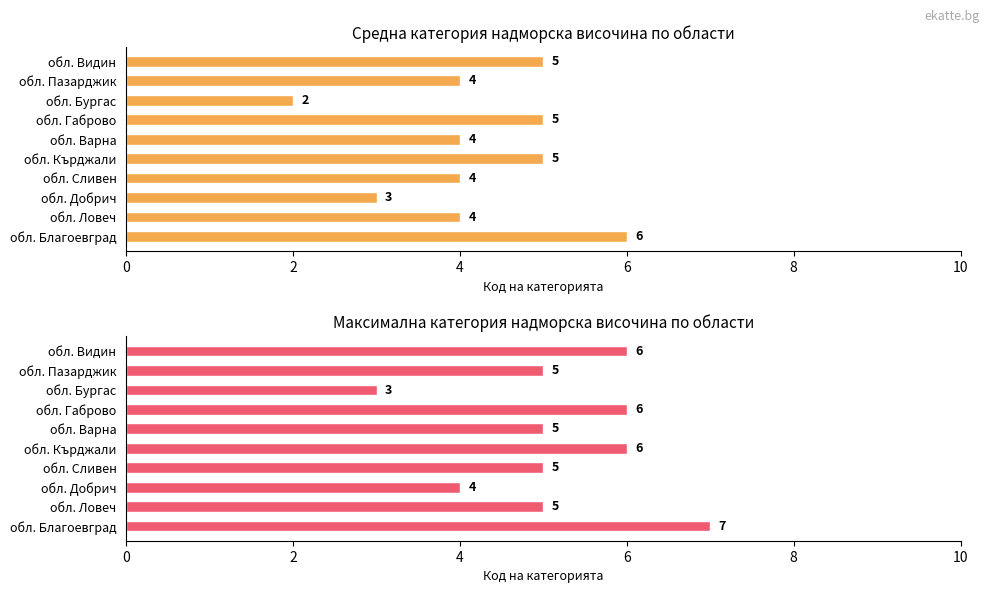

Between обл. Сливен and обл. Варна, which series saw the biggest shift?

Средна категория